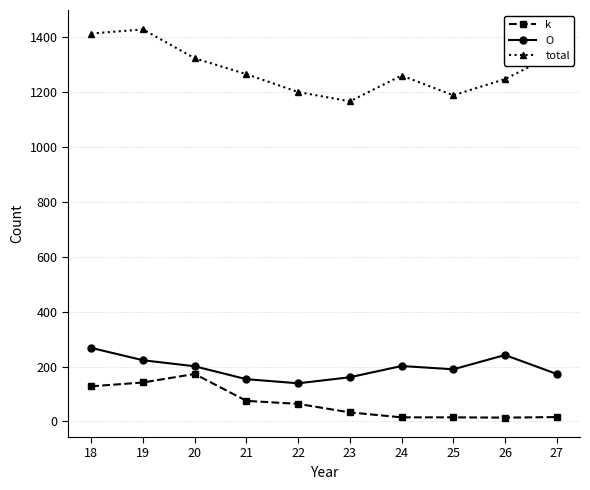

True or false: O and total intersect in this chart.

False